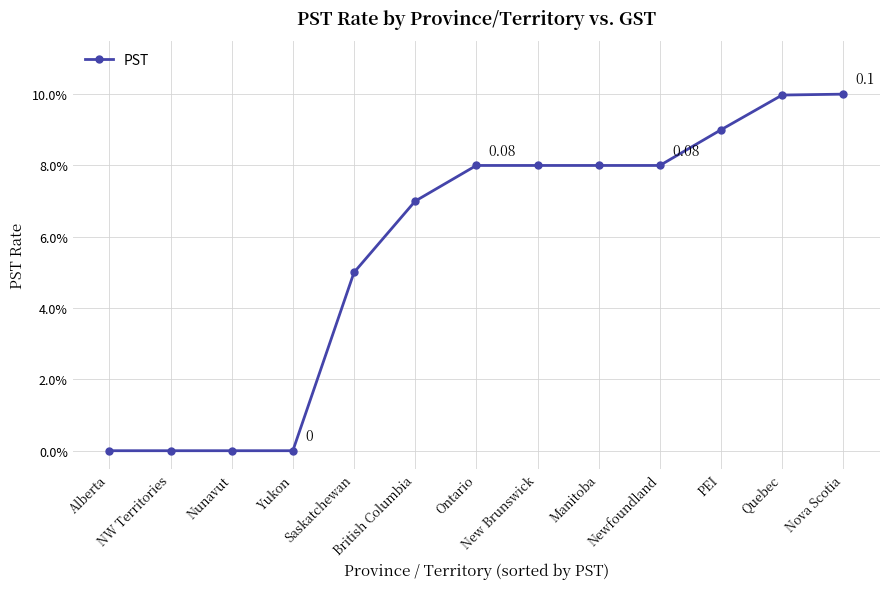

Does the chart have visible grid lines?

Yes